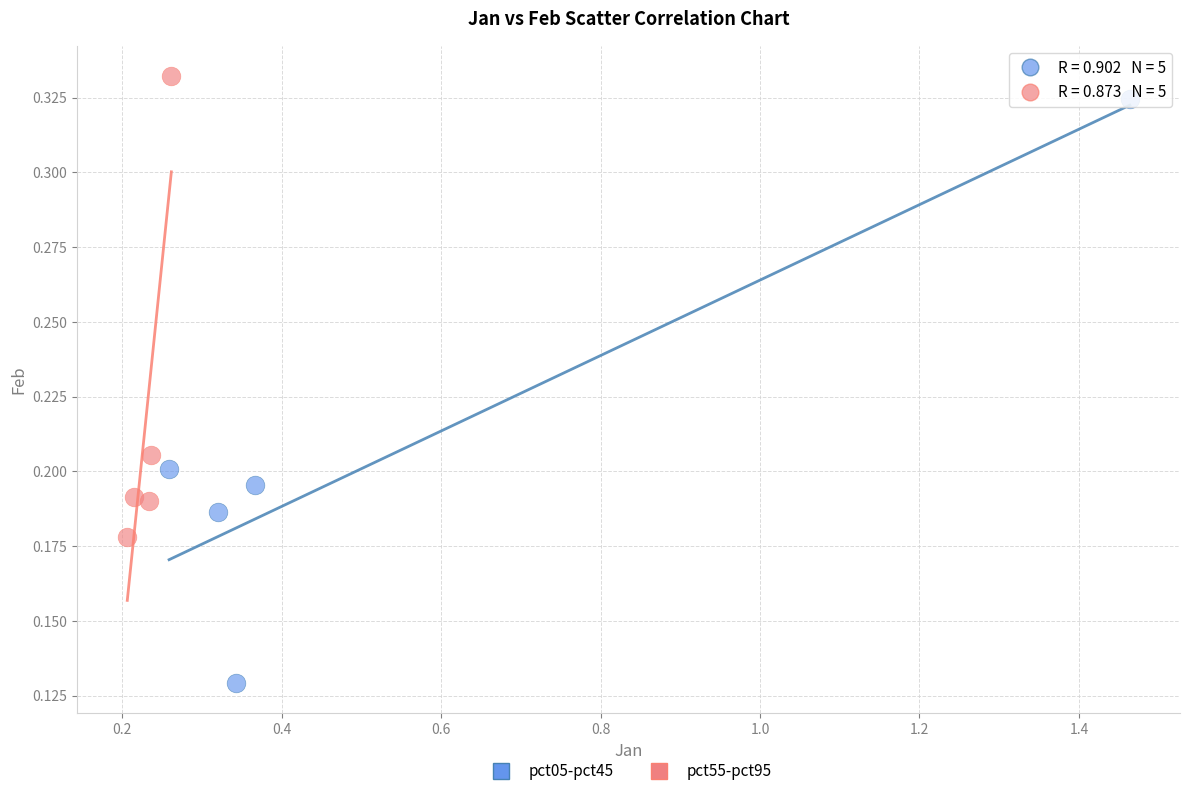

Which series contains the lowest Y value?

pct05-pct45